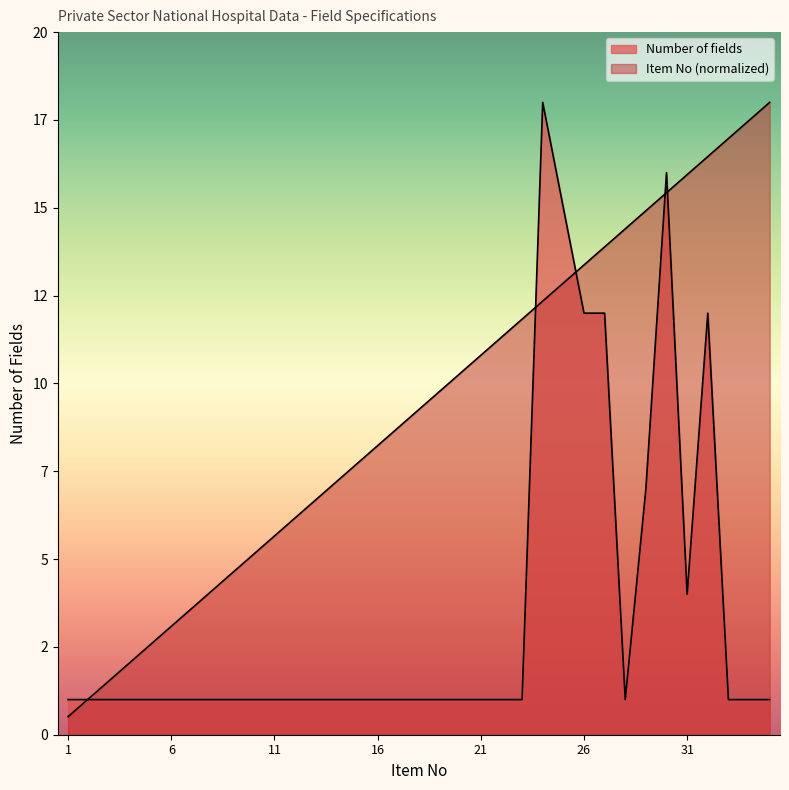

What is the difference between the second highest and second lowest values in the Item No series?

16.5